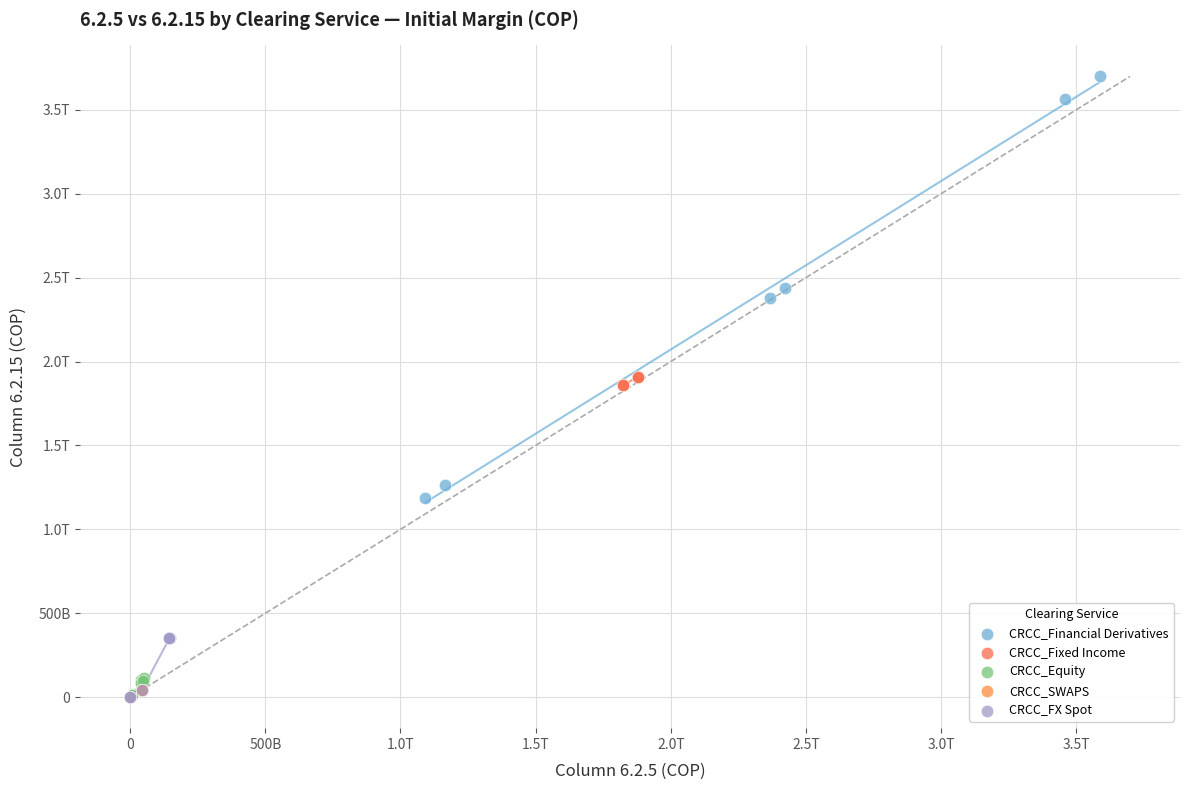

What are all the series names shown in the legend?

CRCC_Financial Derivatives, CRCC_Fixed Income, CRCC_Equity, CRCC_SWAPS, CRCC_FX Spot